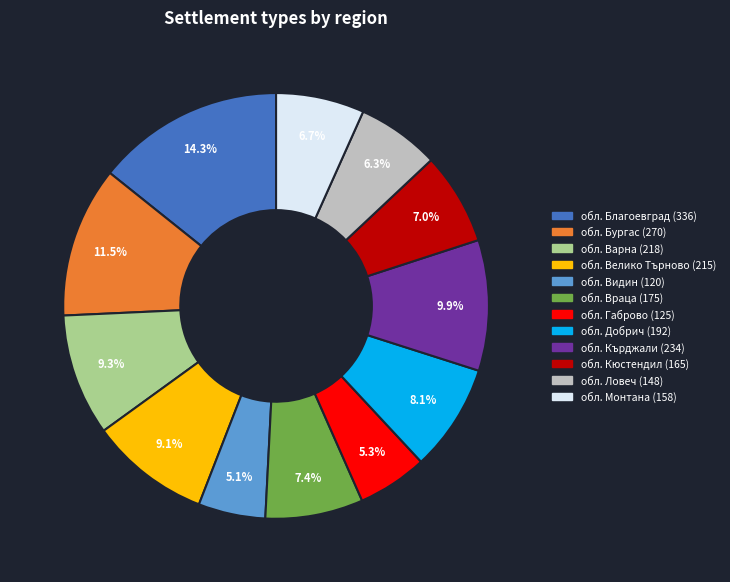

Is it true that обл. Монтана is 1% of the pie?

False